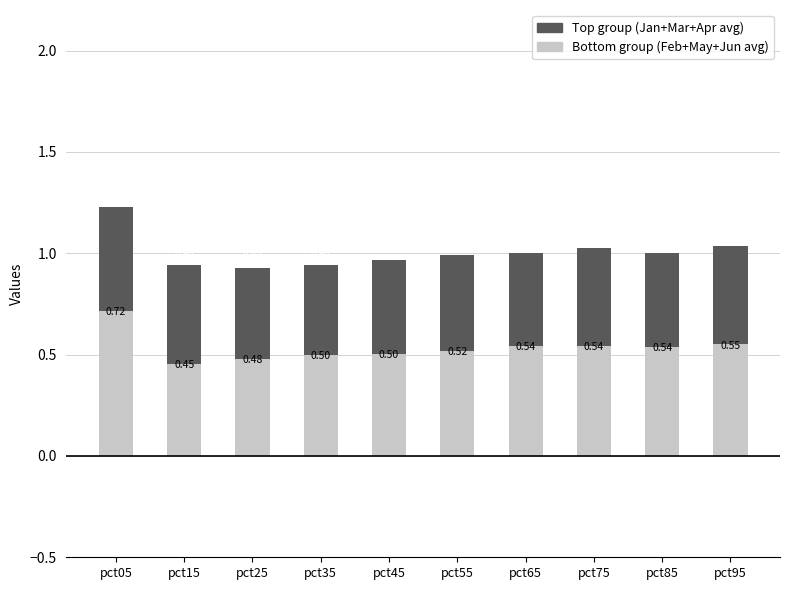

What is the maximum value for Bottom group (Feb+May+Jun avg)?

0.7